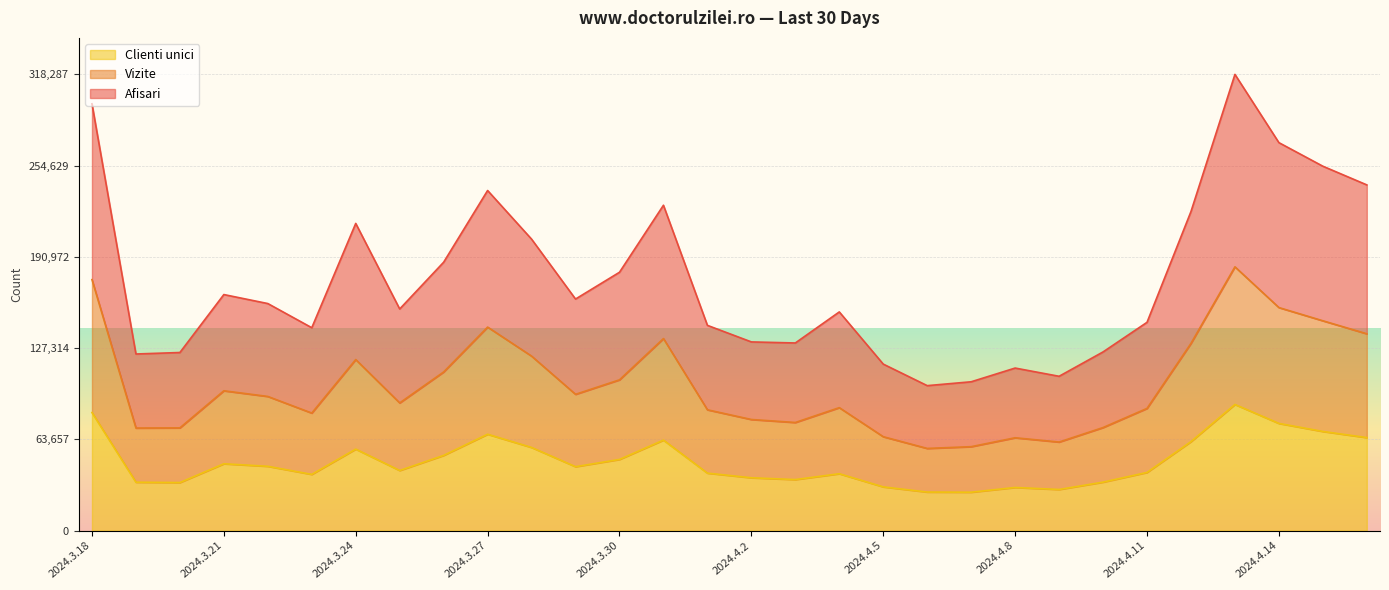

Which series has the largest range (max minus min)?

Afisari